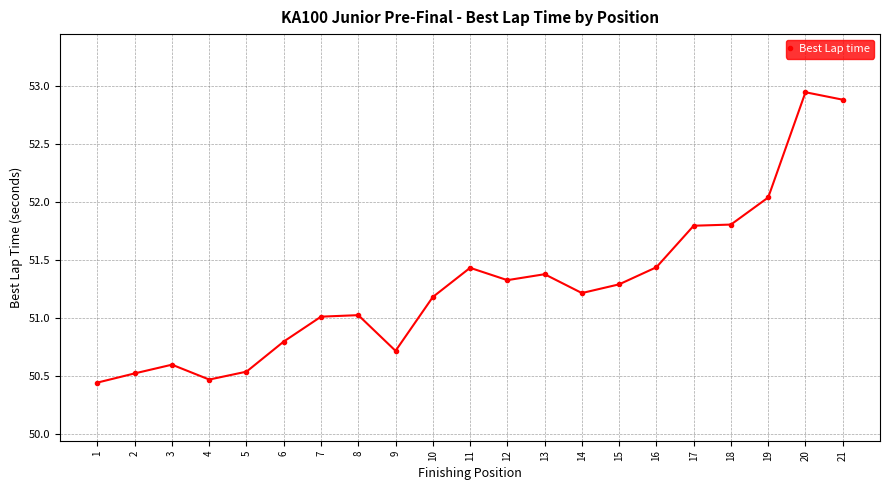

Which has a higher value, 9 or 13?

13